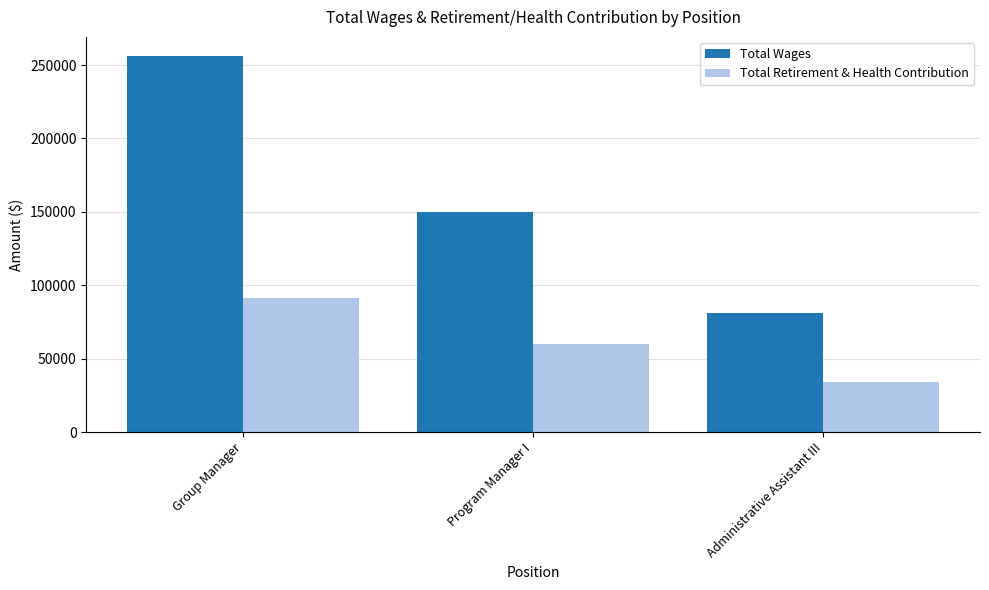

How many bars are there in total?

6